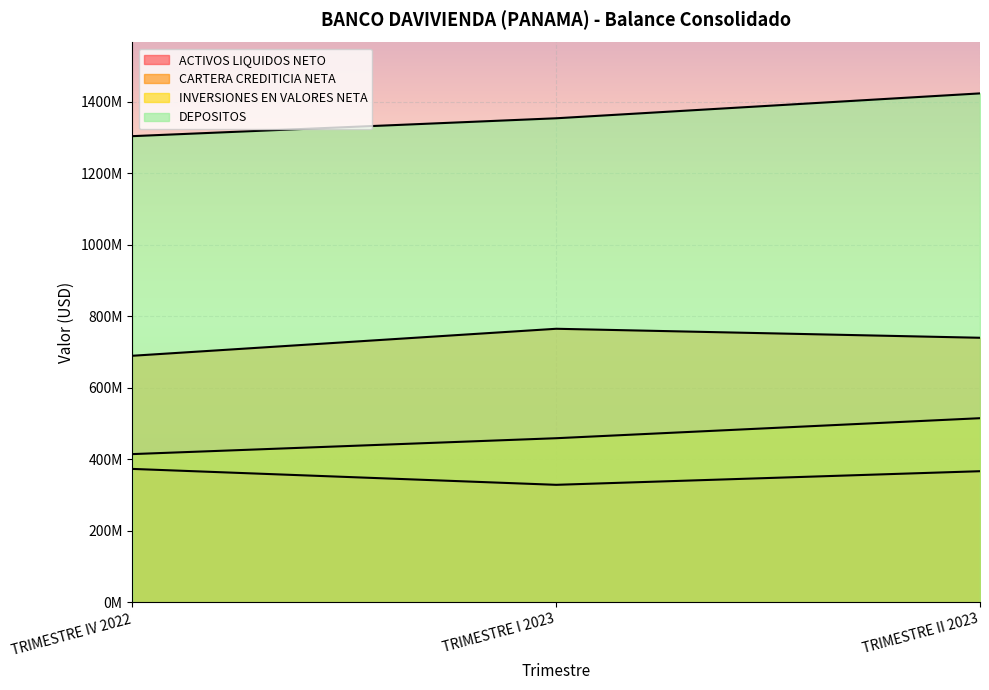

What is the label of the 1st point from the left?

TRIMESTRE IV 2022